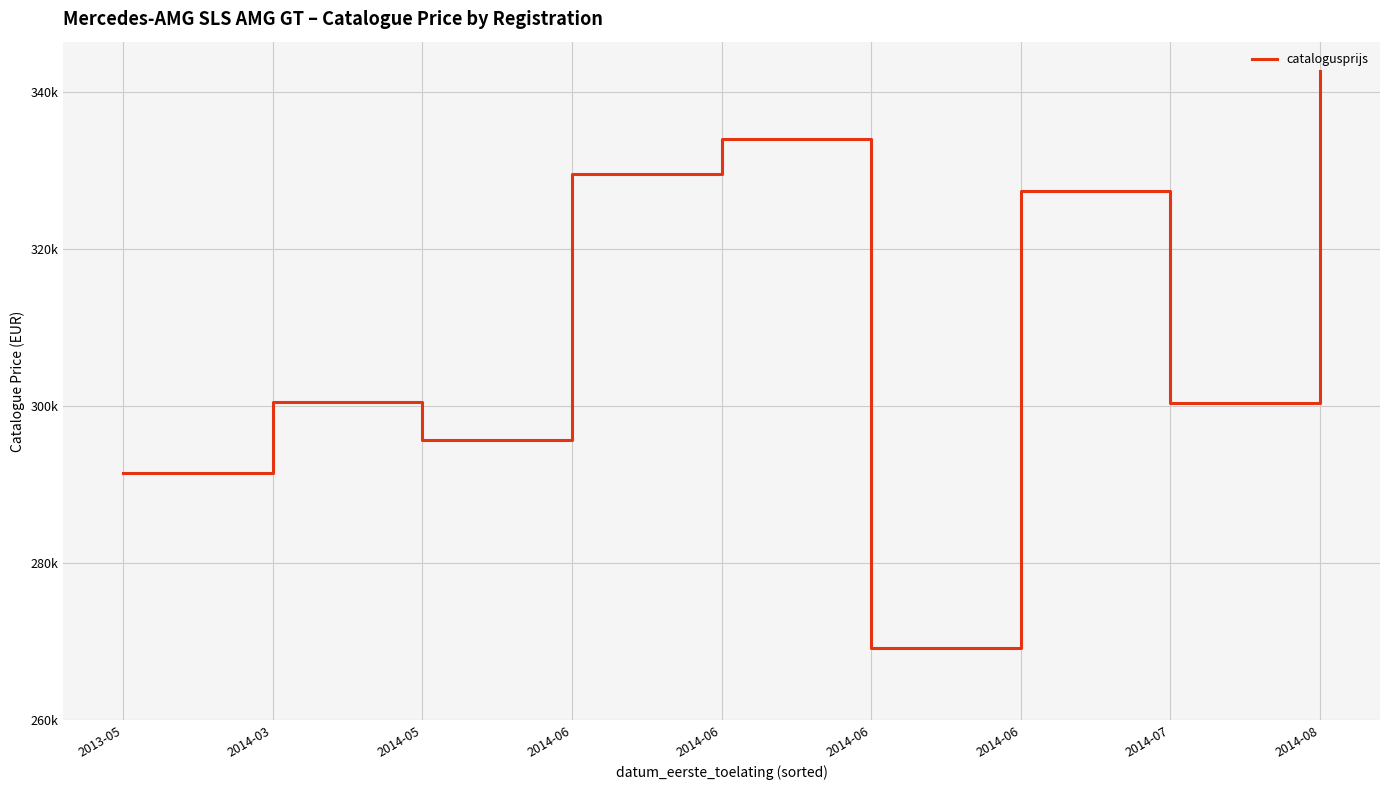

Where is the first local minimum?

2014-05